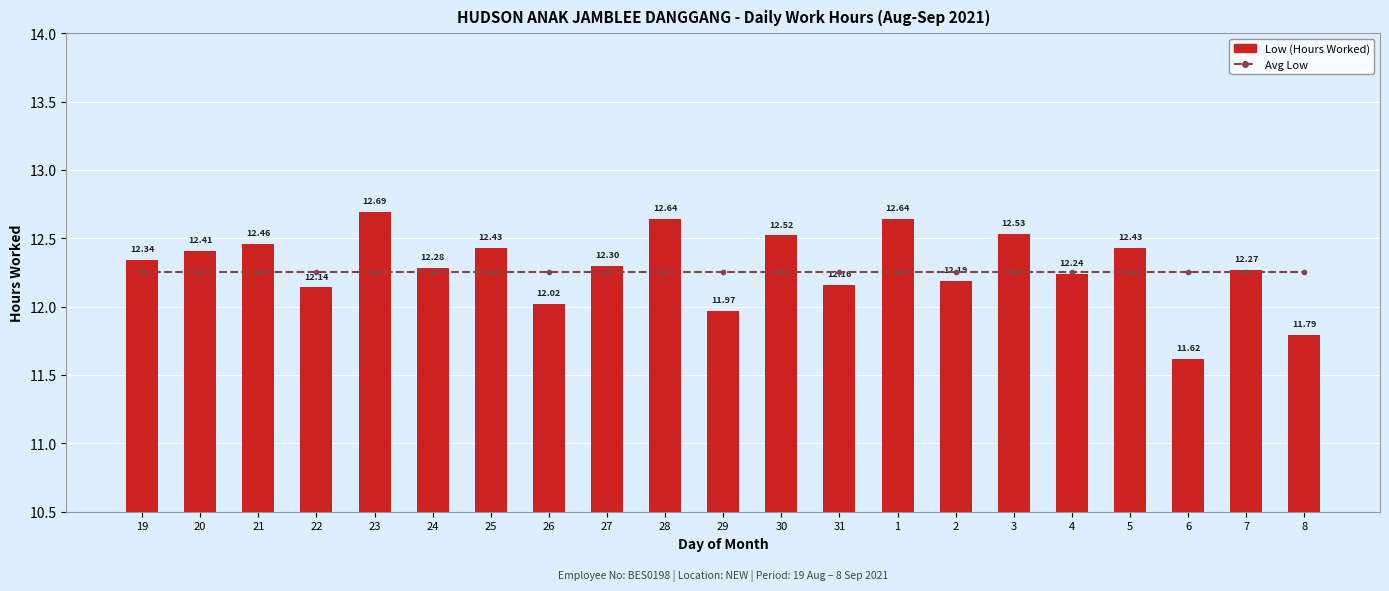

List the labels in order of Avg Low value, smallest first.

19, 20, 21, 22, 23, 24, 25, 26, 27, 28, 29, 30, 31, 1, 2, 3, 4, 5, 6, 7, 8